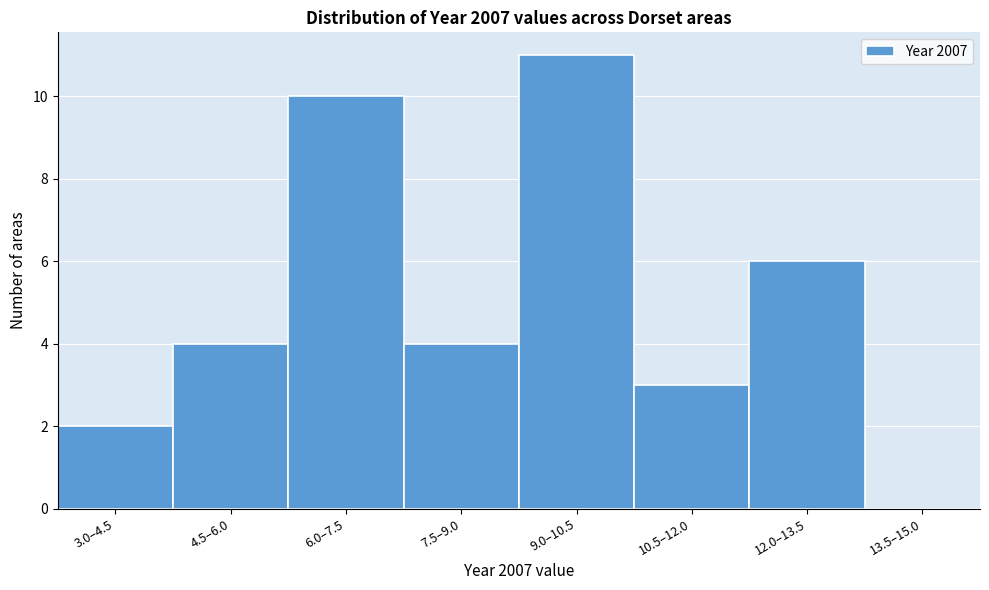

Reading right to left, extract all data points from this chart.

13.5–15.0=0	12.0–13.5=6	10.5–12.0=3	9.0–10.5=11	7.5–9.0=4	6.0–7.5=10	4.5–6.0=4	3.0–4.5=2